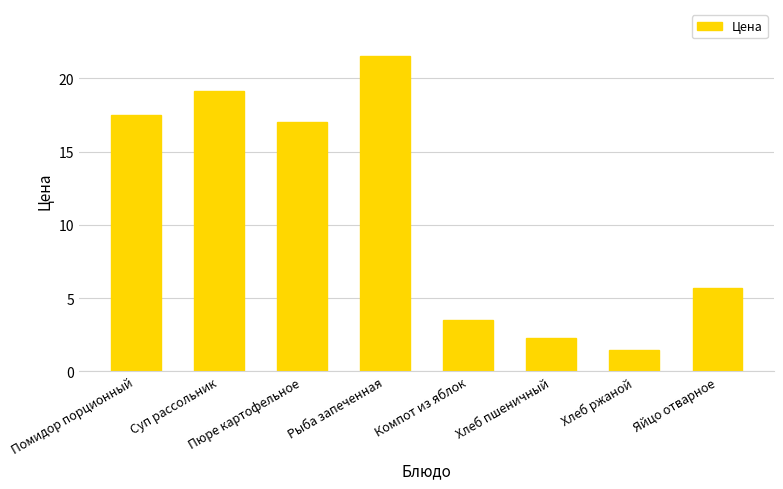

What is the average value?

11.0